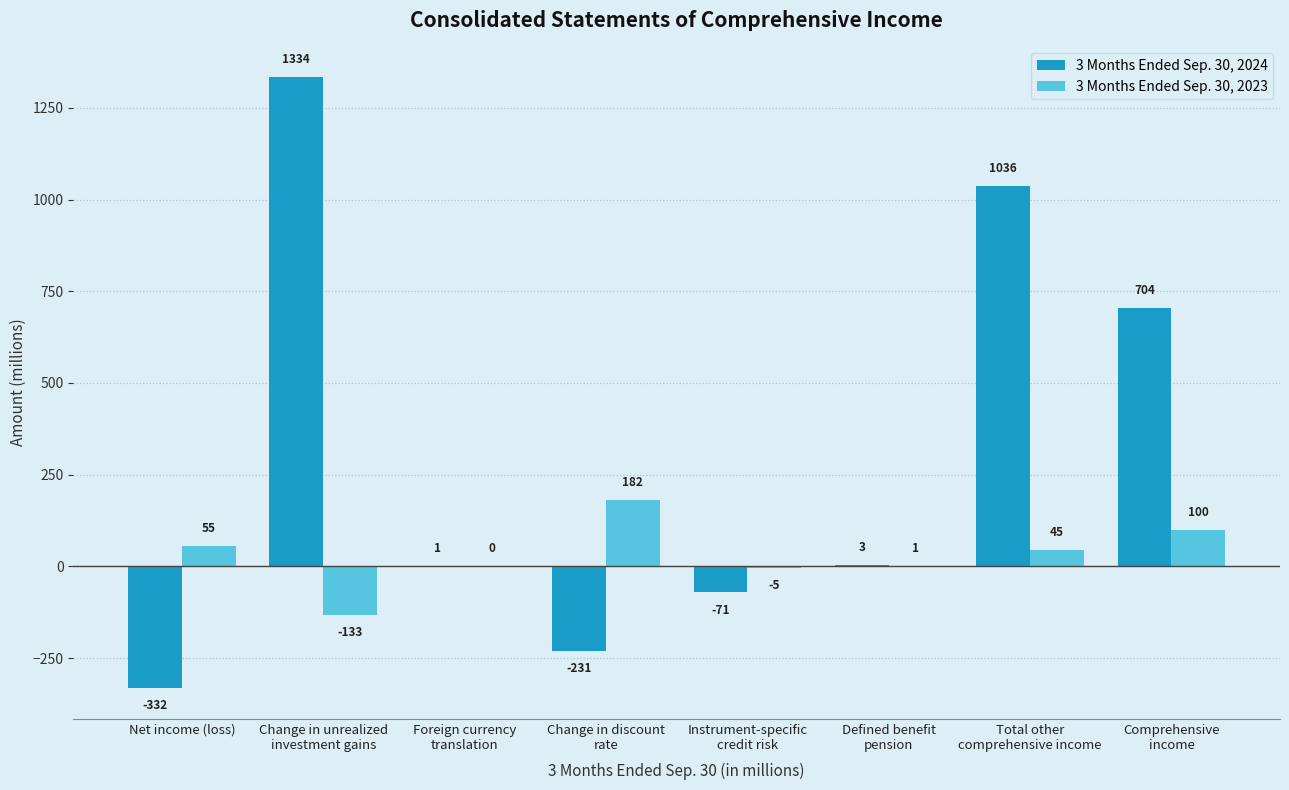

Between Change in unrealized
investment gains and Total other
comprehensive income, which series saw the biggest shift?

3 Months Ended Sep. 30, 2024